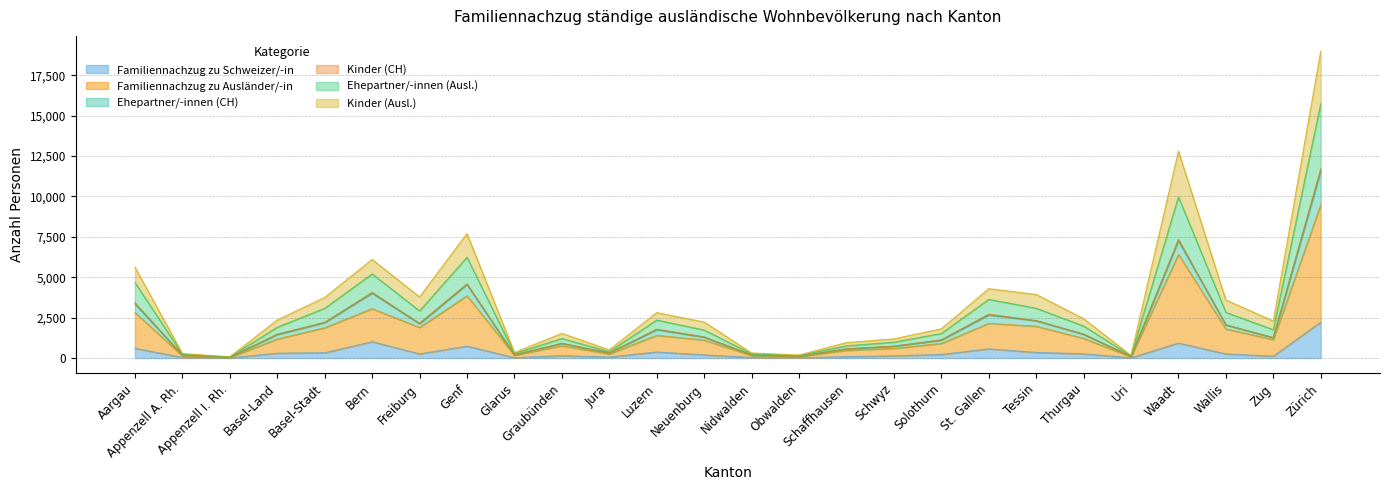

The Familiennachzug zu Ausländer/-in series shows 656 at Bern. True or false?

False